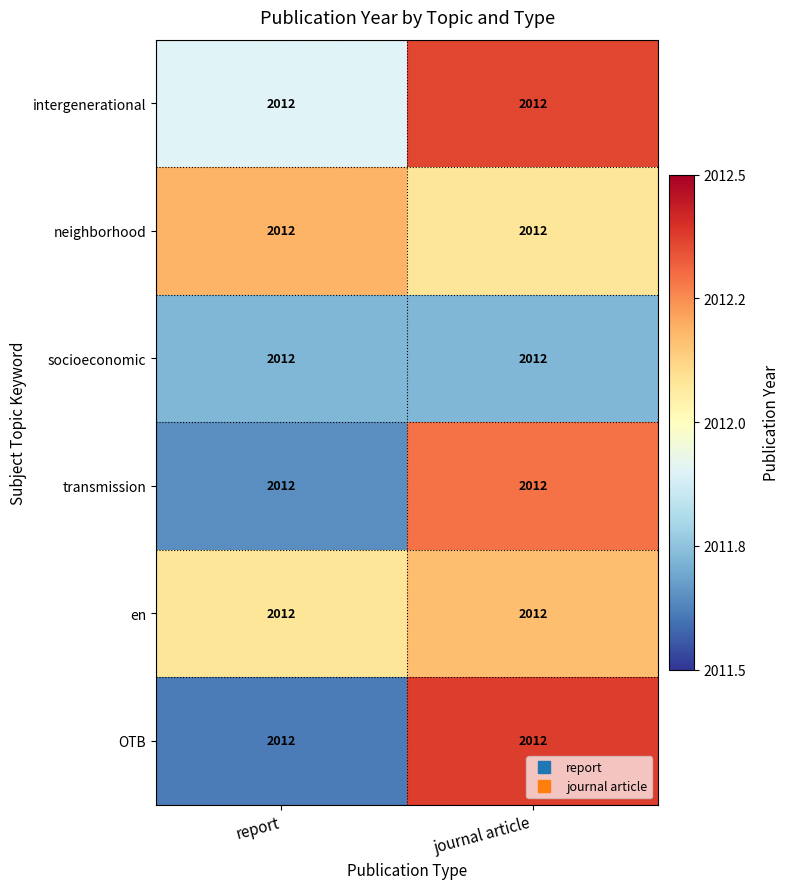

Reading left to right, transcribe all the data shown in this chart.

intergenerational: report=2012.0	journal article=2012.0
neighborhood: report=2012.0	journal article=2012.0
socioeconomic: report=2012.0	journal article=2012.0
transmission: report=2012.0	journal article=2012.0
en: report=2012.0	journal article=2012.0
OTB: report=2012.0	journal article=2012.0